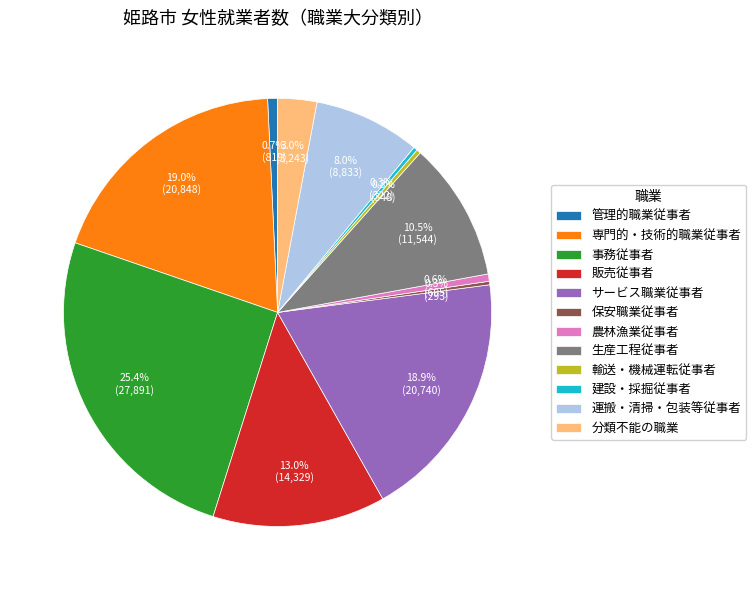

Does サービス職業従事者 account for over 50% of the chart?

No